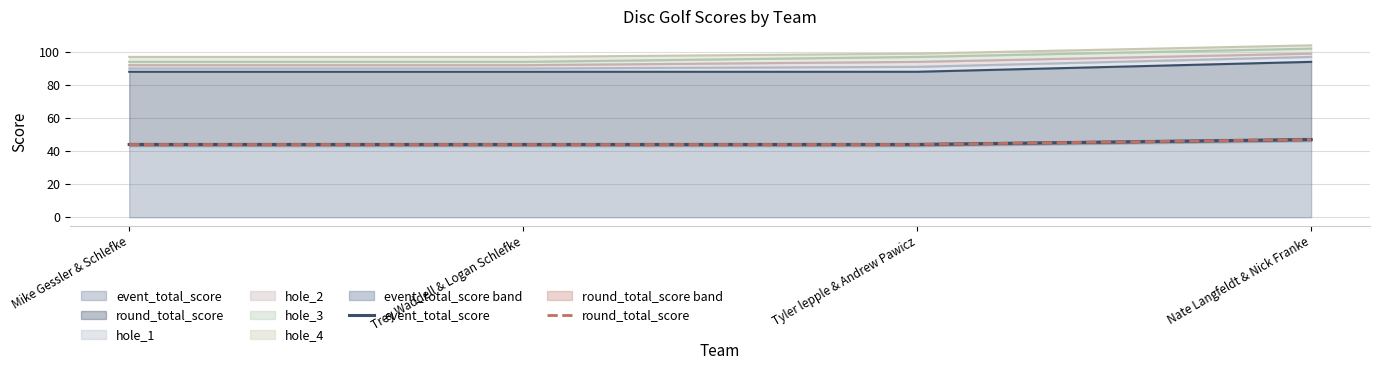

True or false: event_total_score has more than 0 interior local peaks.

False